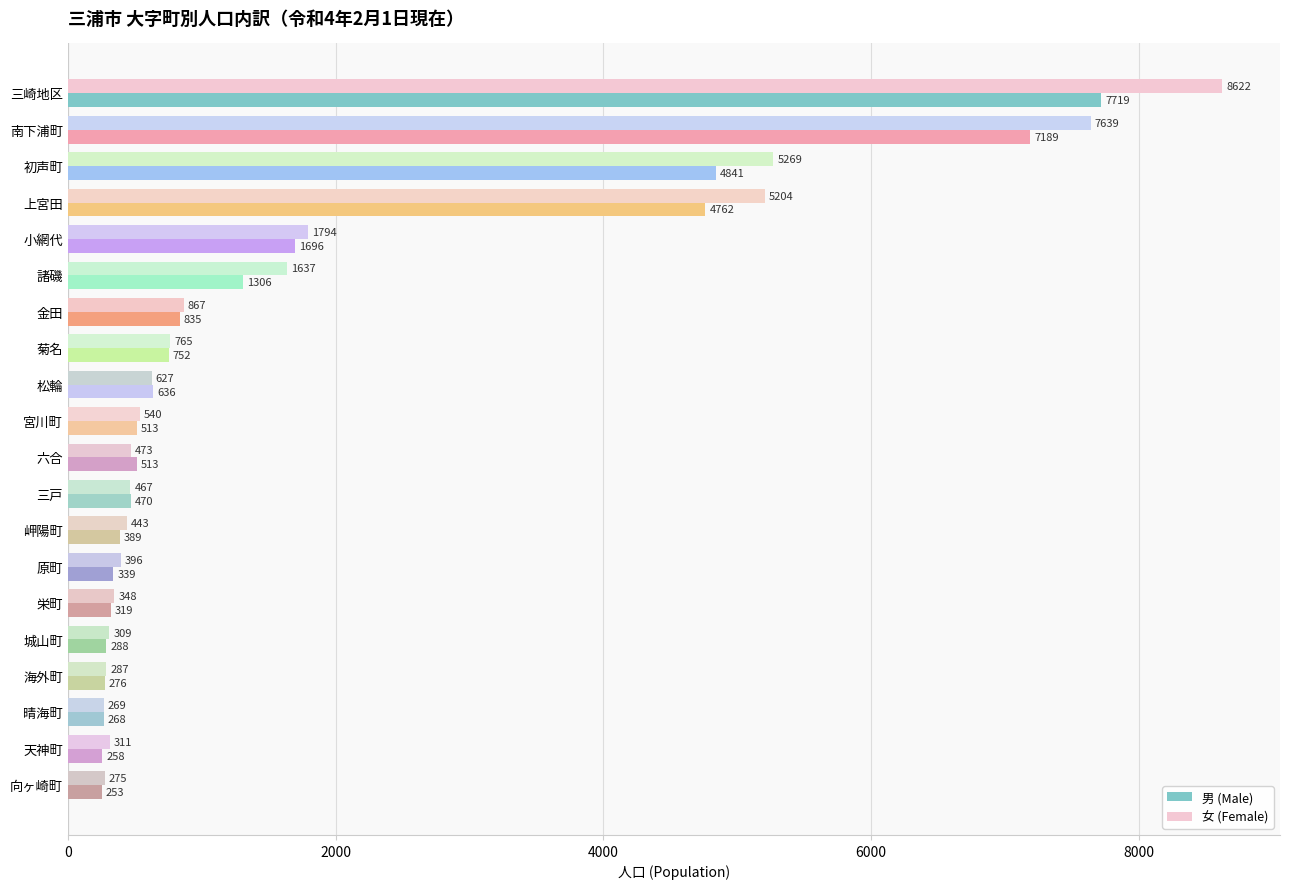

What is the difference between the maximum and second lowest values in the 女 (Female) series?

8347